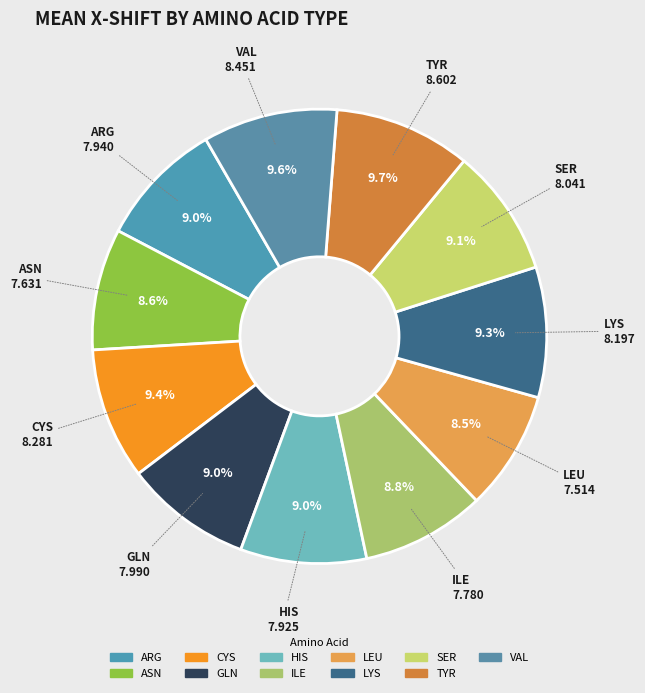

What portion of the pie excludes HIS?

91.0%